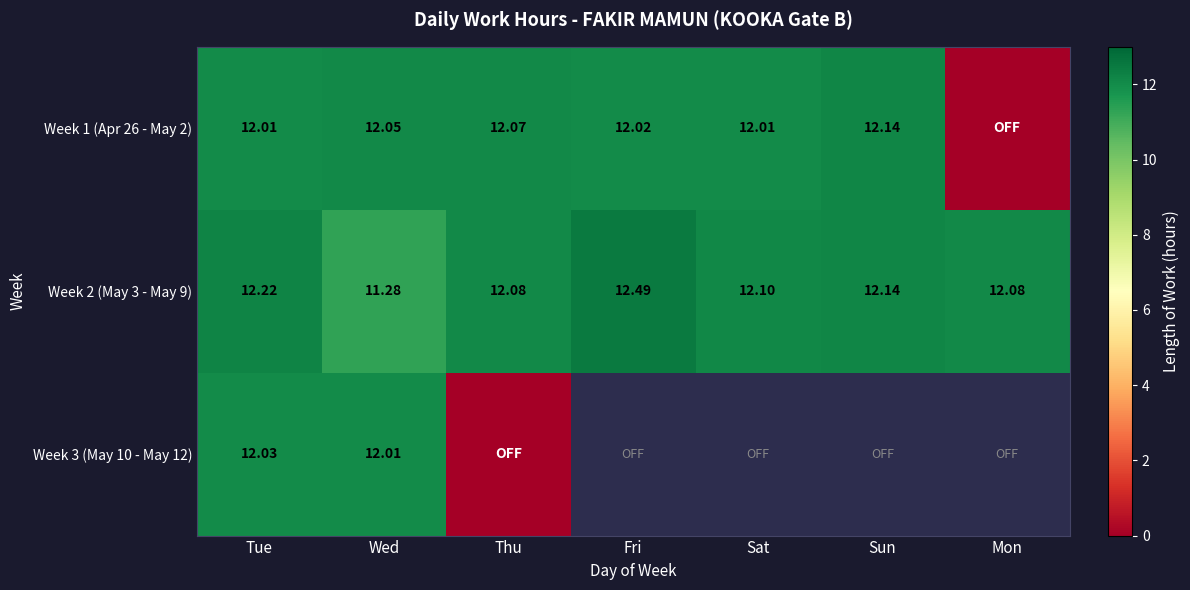

How many data points in Week 2 (May 3 - May 9) are less than 12?

1